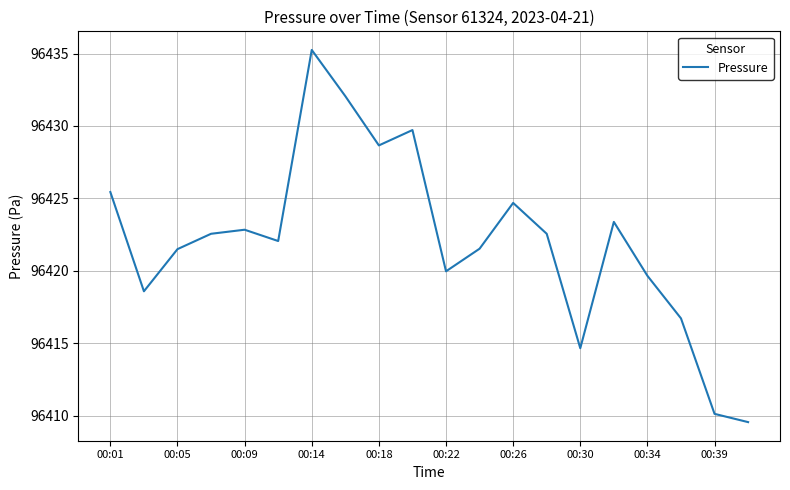

What is the difference between the maximum and minimum values?

25.7